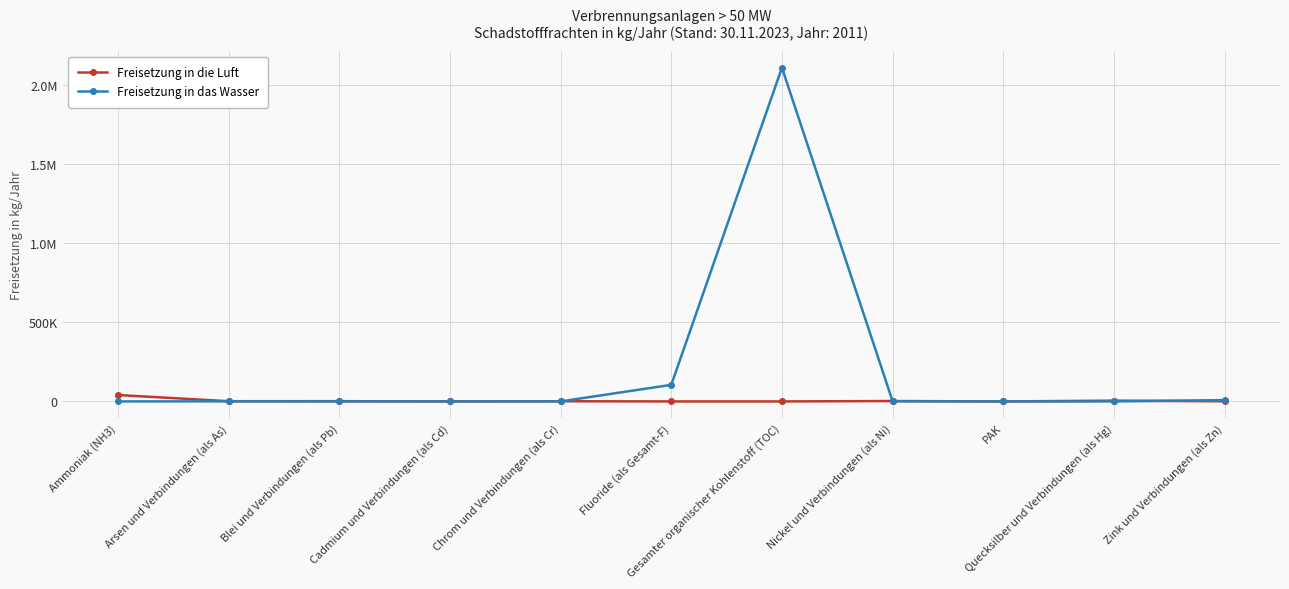

What are all the series names shown in the legend?

Freisetzung in die Luft, Freisetzung in das Wasser